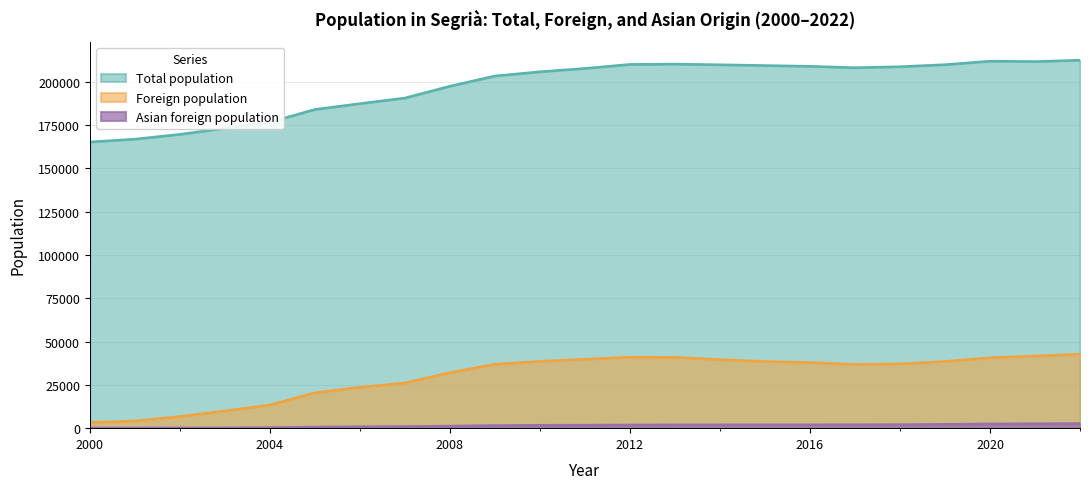

At which category does Foreign population reach its first local valley?

2017